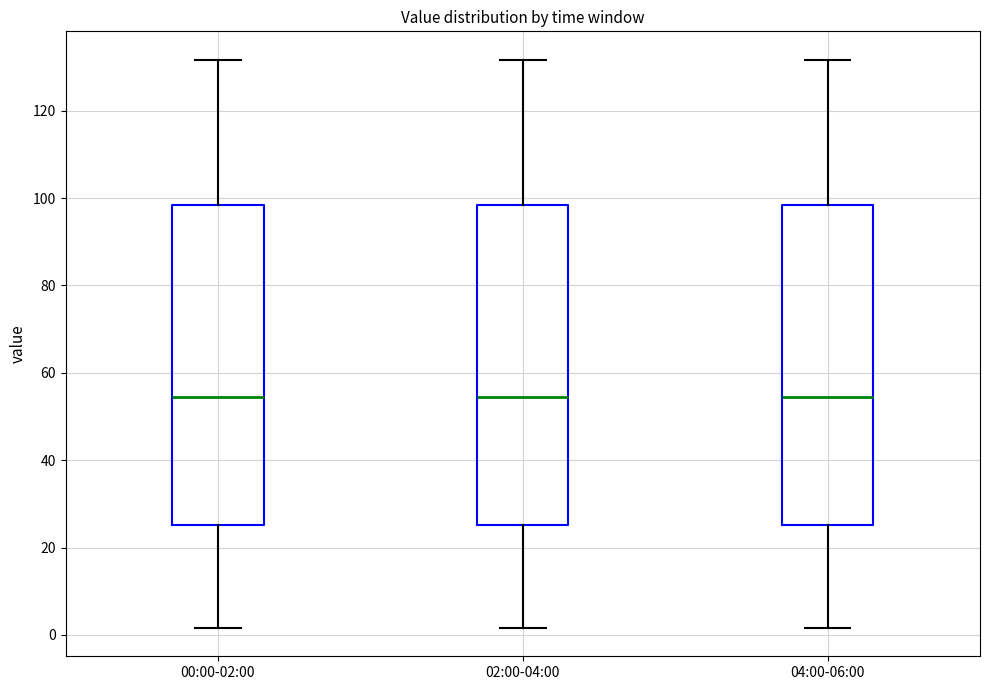

Reading left to right, read every box against the y-axis: the position of its median line, the range the box covers, and the ends of its whiskers. The values are not printed on the chart, so give them approximately, as read against the axis.

00:00-02:00: median 54, box 26 to 98, whiskers 2 to 132
02:00-04:00: median 54, box 26 to 98, whiskers 2 to 132
04:00-06:00: median 54, box 26 to 98, whiskers 2 to 132